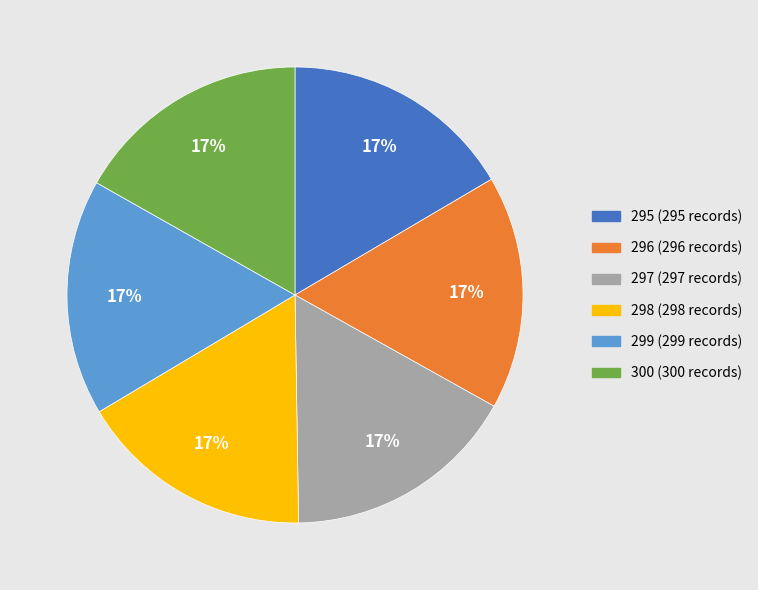

To the nearest percent, what is the combined percentage of 297 and 295?

33%